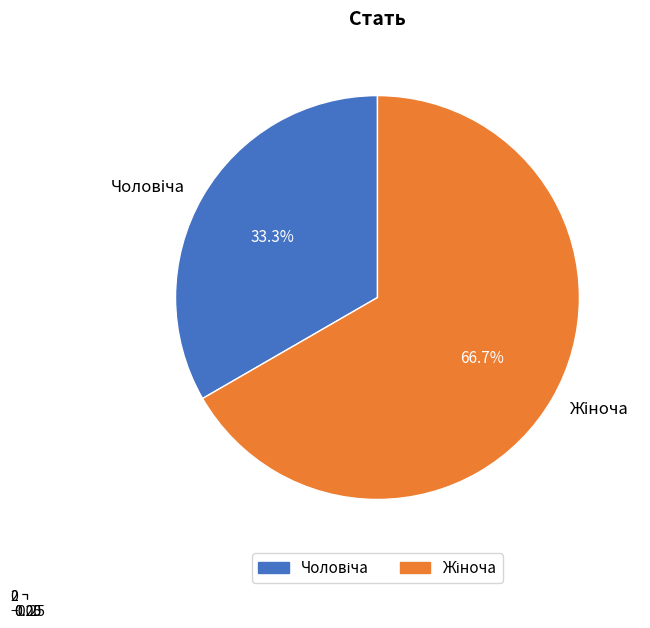

How much of the chart is everything except Чоловіча?

66.7%